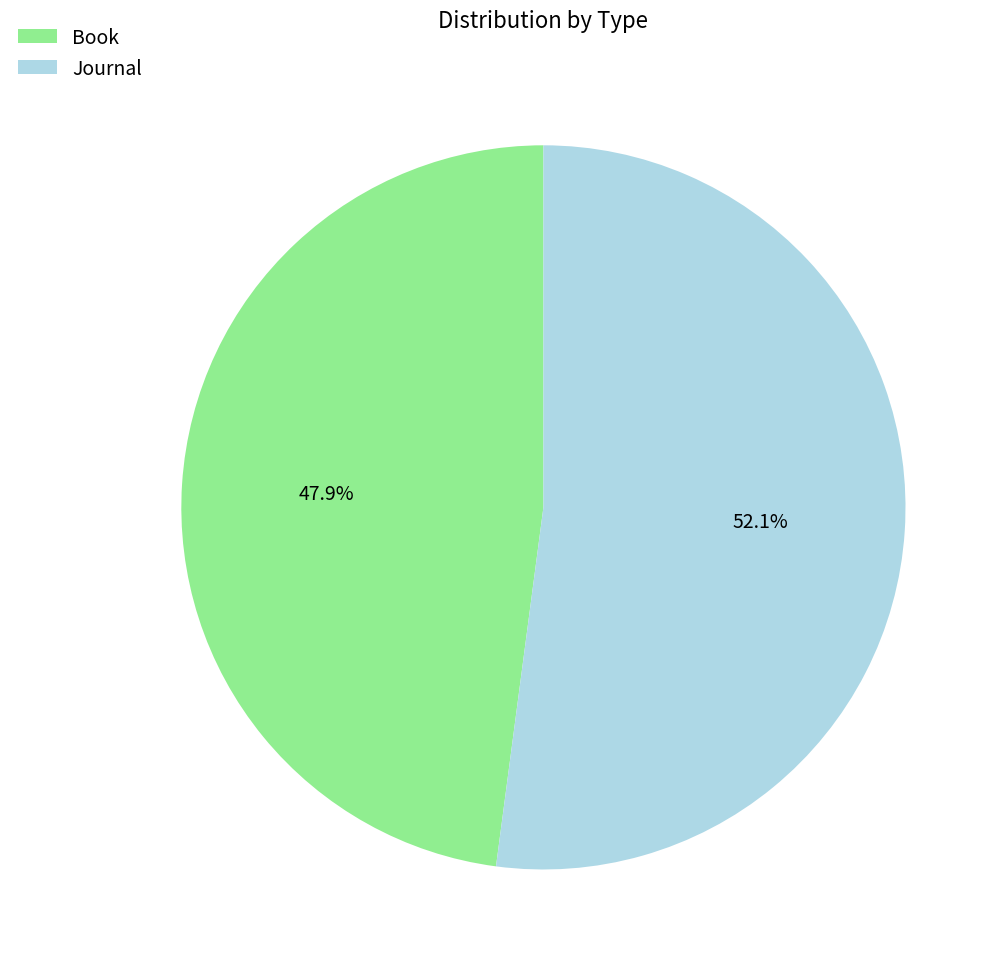

What percentage is the Journal slice, to the nearest percent?

52%